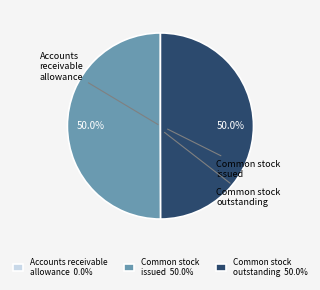

How much of the chart is everything except Common stock outstanding 50.0%?

50.0%